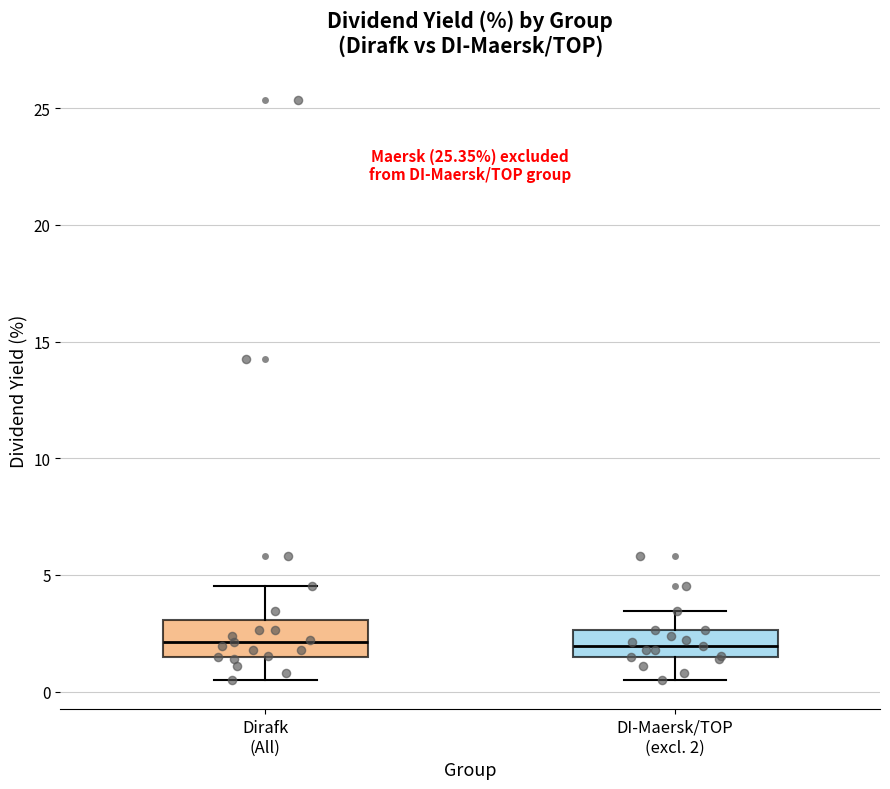

Where is the lower edge of the box for Dirafk (All) on the y-axis? The values are not printed on the chart, so give them approximately, as read against the axis.

1.5